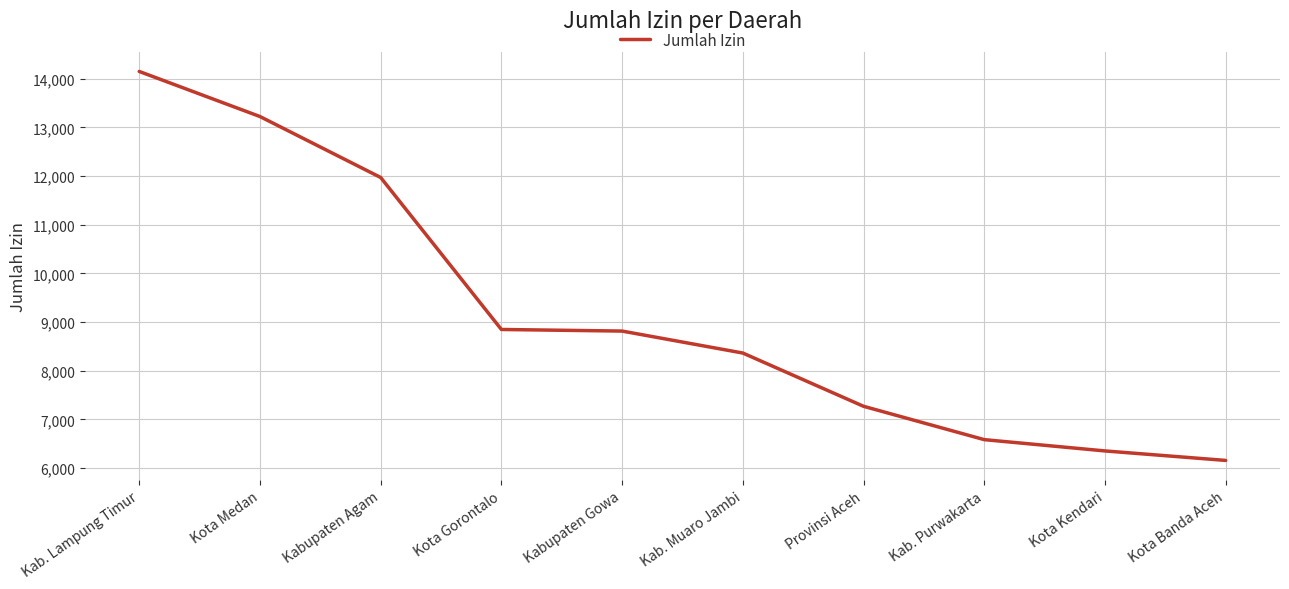

What is the change in value from Kota Gorontalo to Kab. Muaro Jambi?

-484